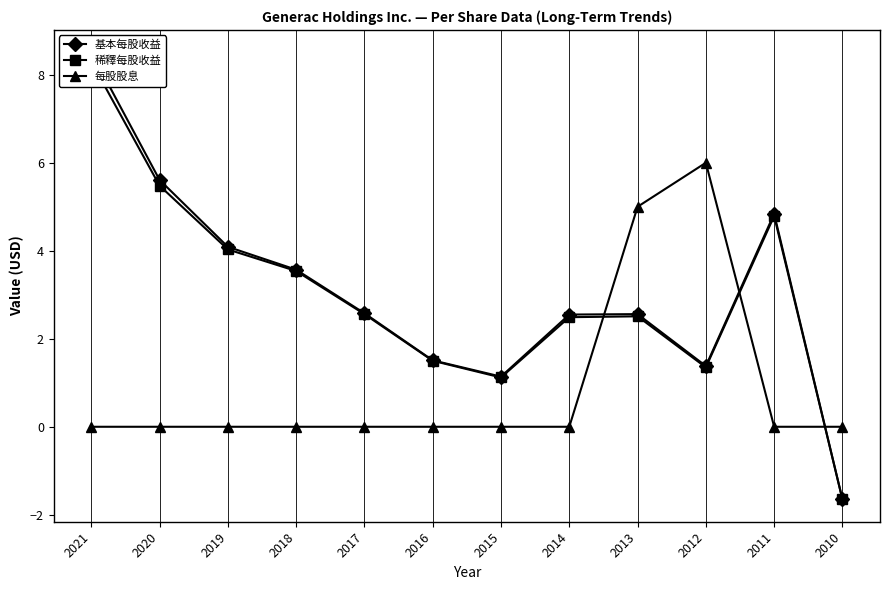

Between 2017 and 2012, which series saw the biggest shift?

每股股息